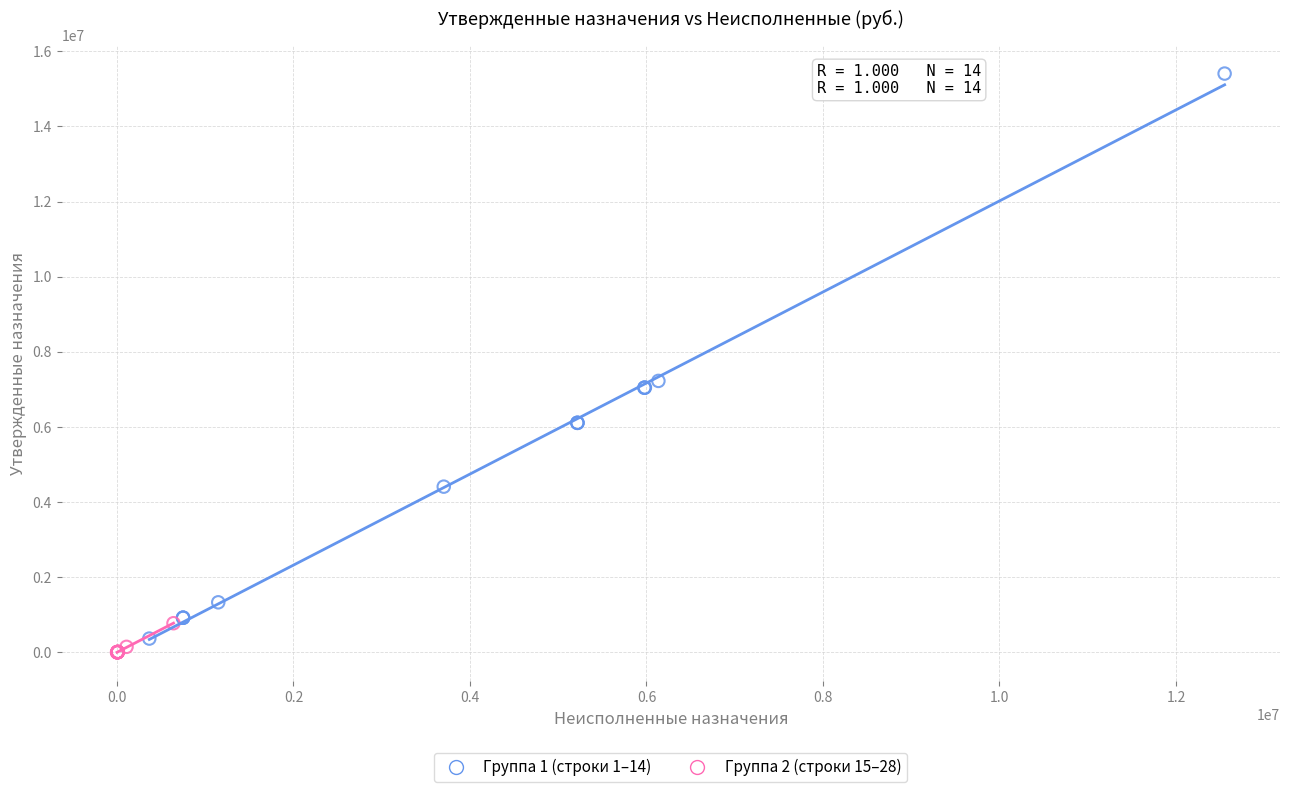

Which series contains the highest Y value?

Группа 1 (строки 1–14)